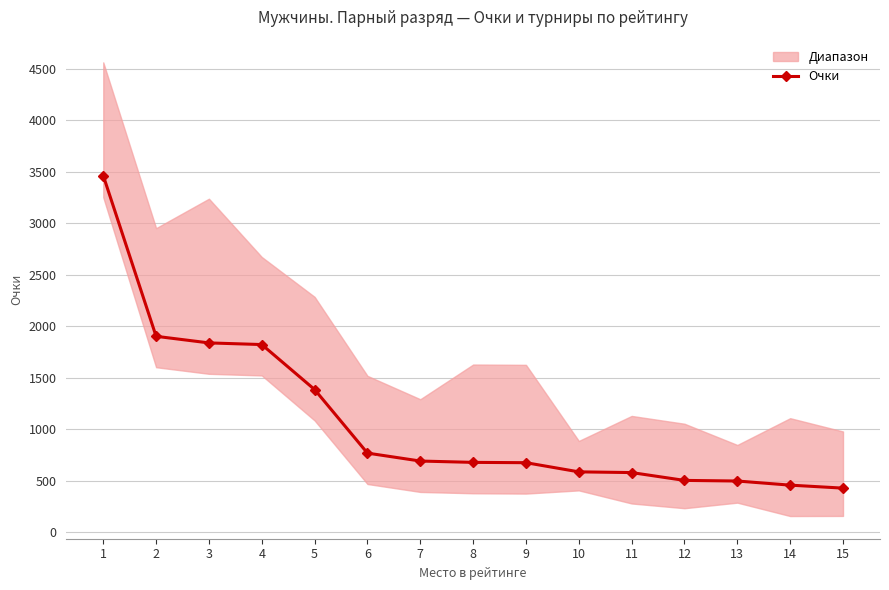

What is the sum of all values?

16256